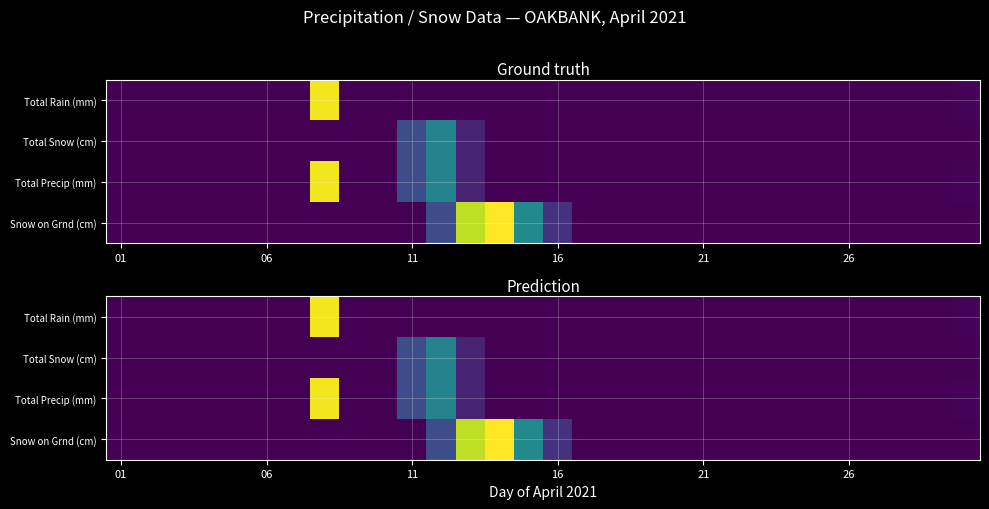

How many data points does each series have?

30